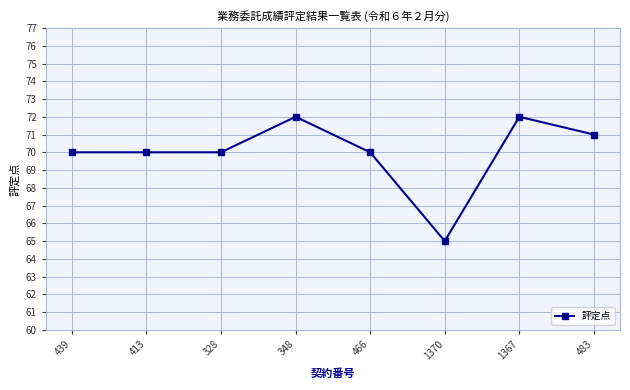

True or false: the data has more than 0 interior local peaks.

True